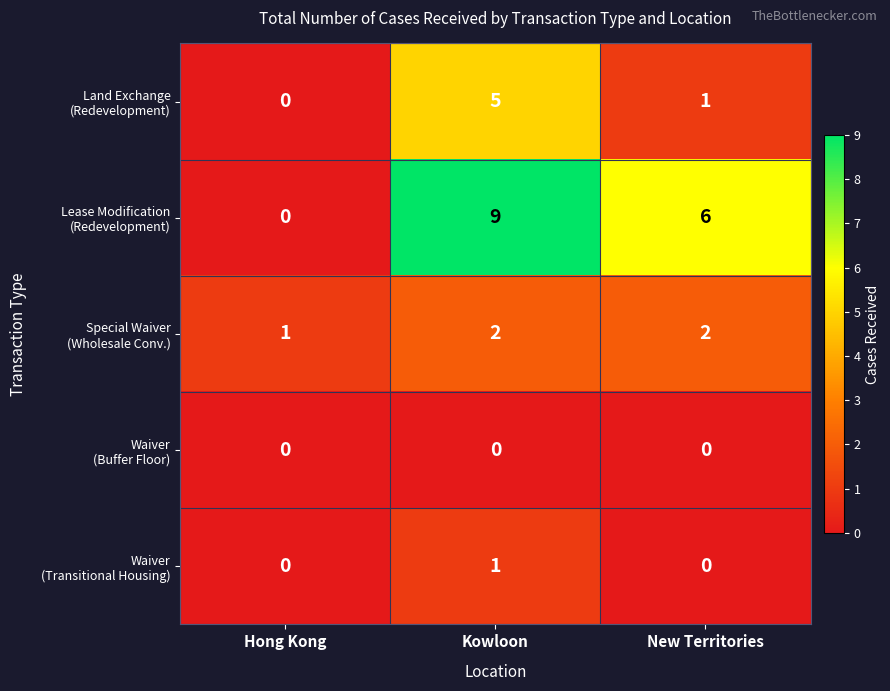

What is the total value across all series at New Territories?

9